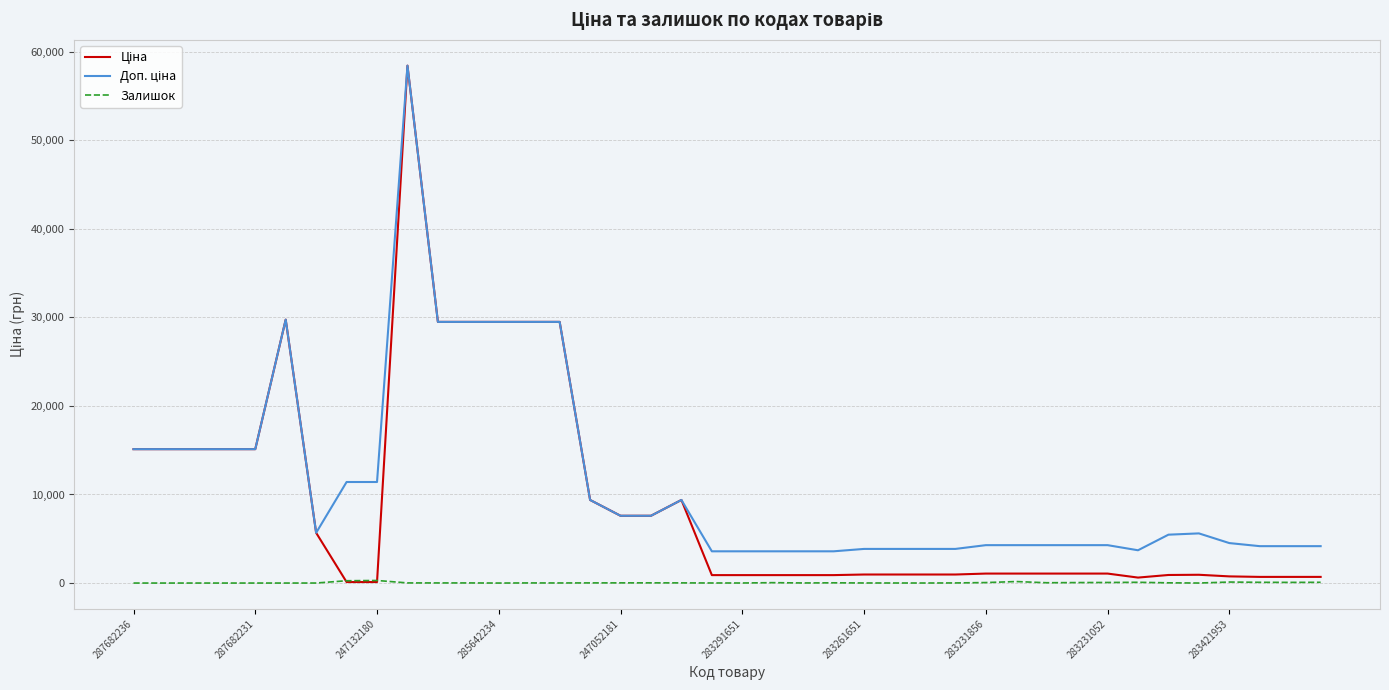

How many lines are shown in the chart?

3